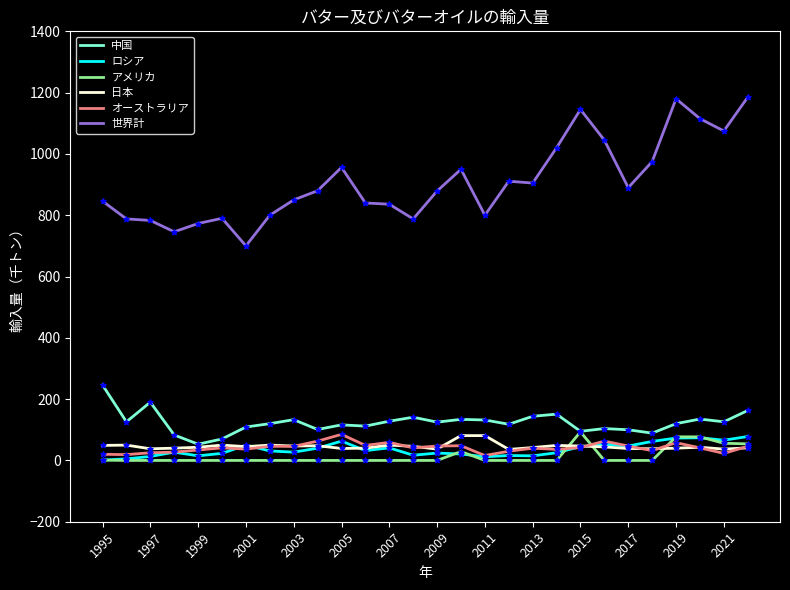

Which series has the largest total across all categories?

世界計